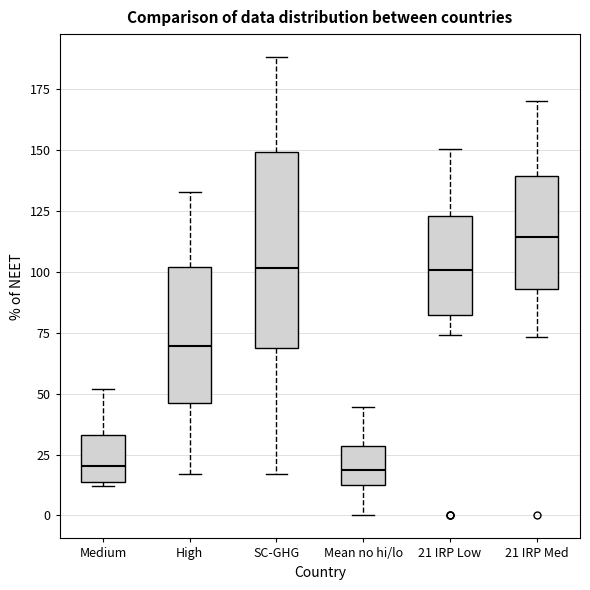

Which box has the highest median line?

21 IRP Med